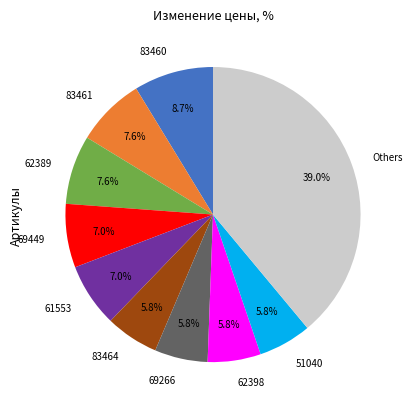

Which slice is the largest?

Others